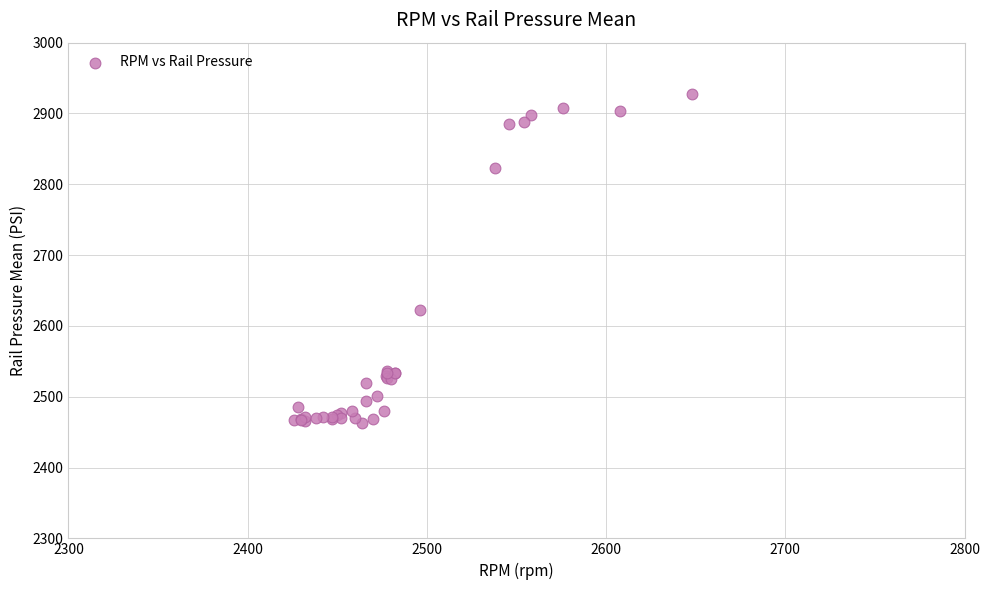

What Y value in the scatter plot is closest to 2695?

2622.0